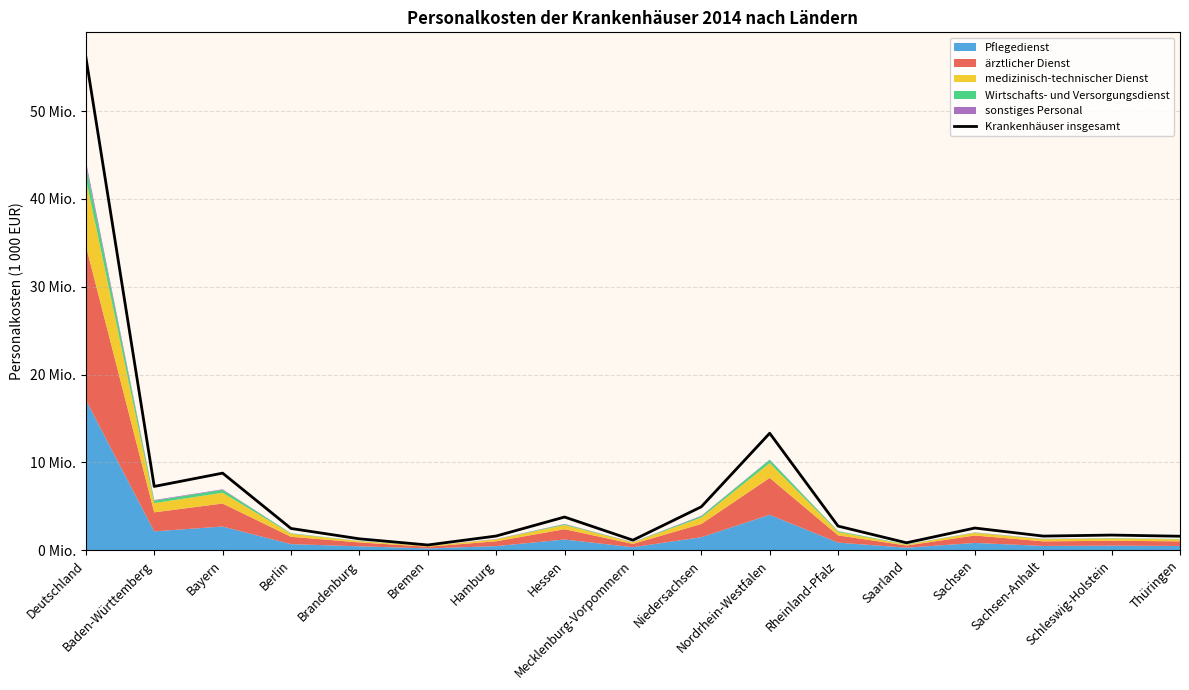

Approximately how many times larger is the value at Brandenburg compared to Berlin?

0.5